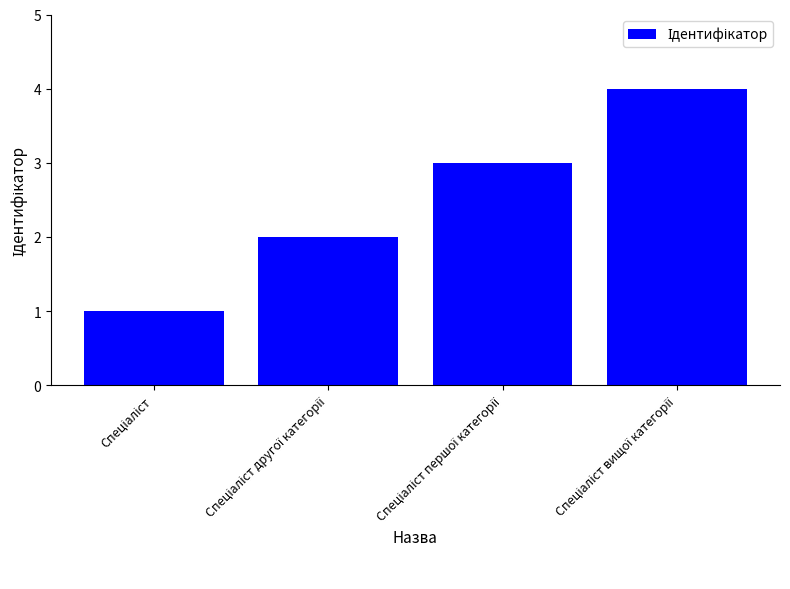

Reading left to right, list all the values displayed in this chart.

1	2	3	4